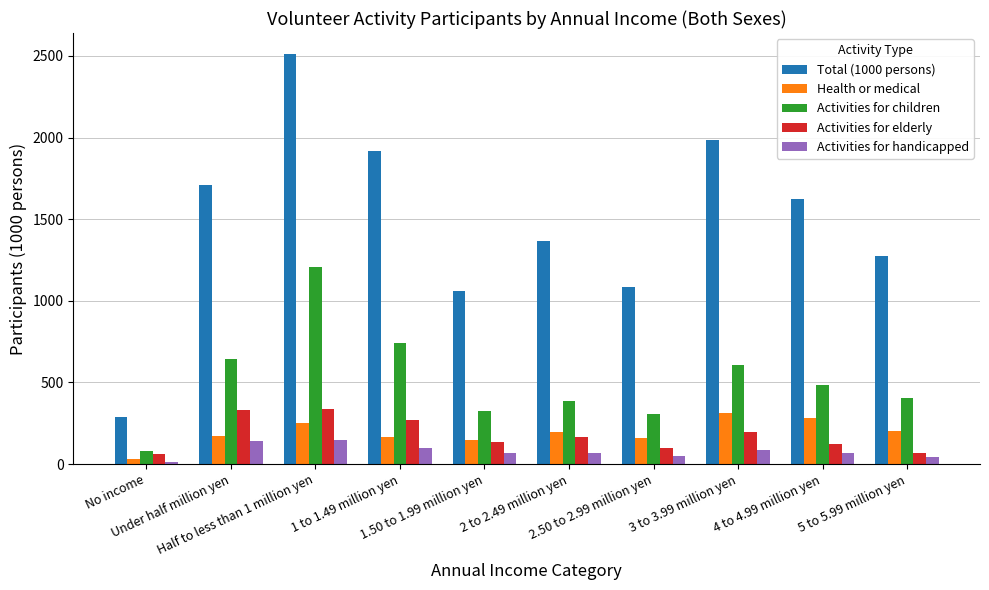

The value of Health or medical at 2.50 to 2.99 million yen is 47. True or false?

False